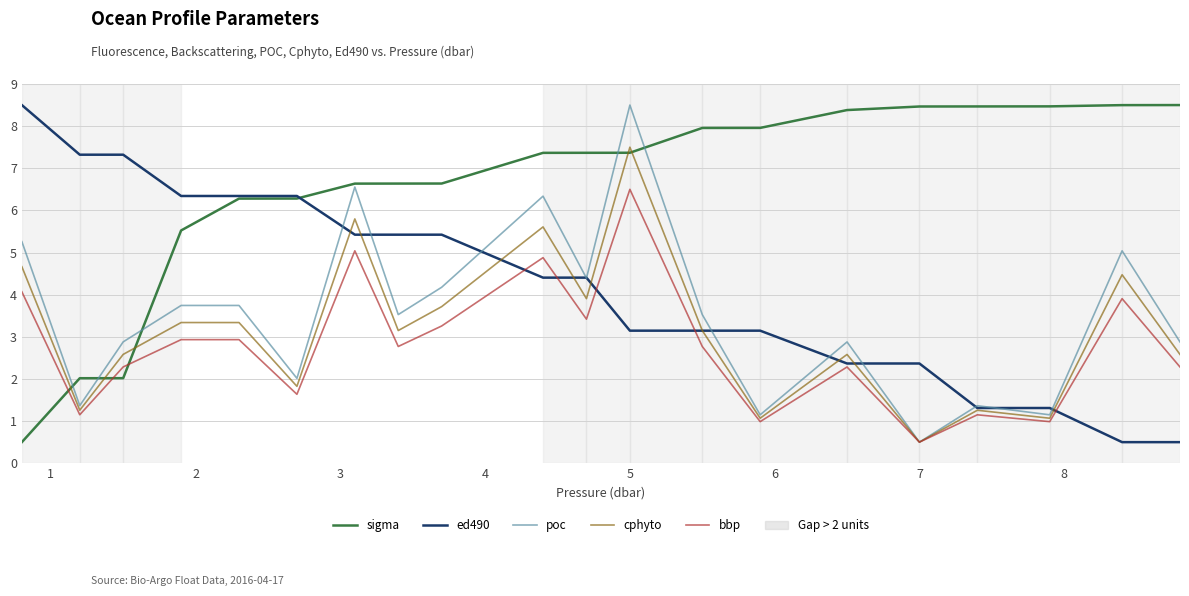

In cphyto, how many points are lower than both neighbors (excluding endpoints)?

7